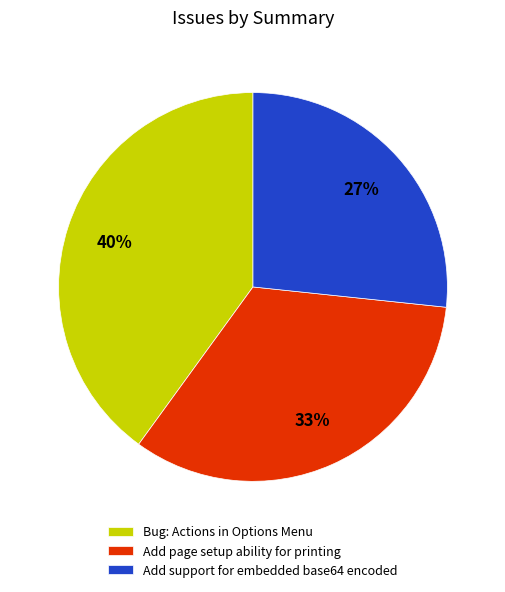

Is the sum of Add support for embedded base64 encoded and Add page setup ability for printing greater than half?

Yes